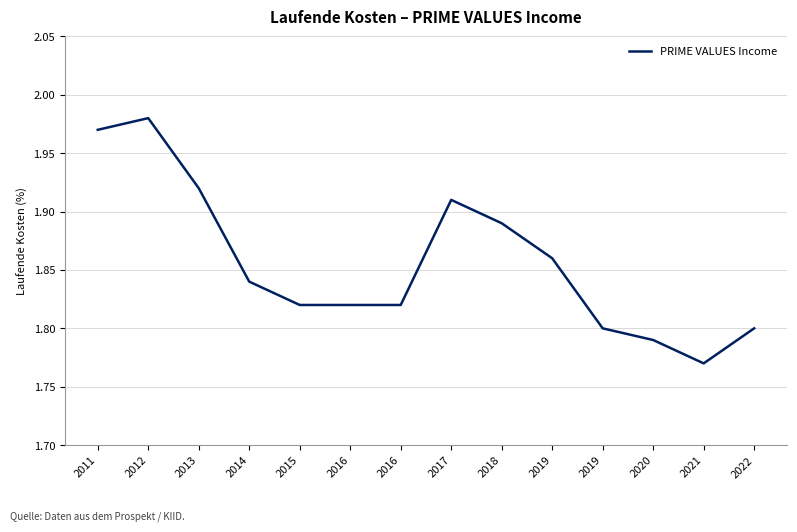

Where is the data nearest to the value 1?

2021